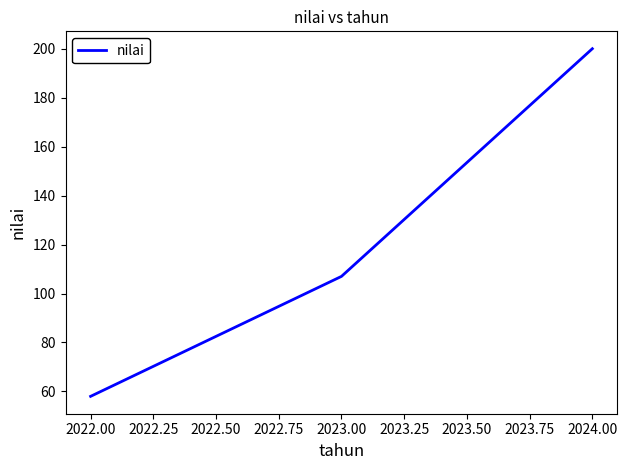

Approximately how many times larger is the value at 2023.00 compared to 2022.00?

1.8